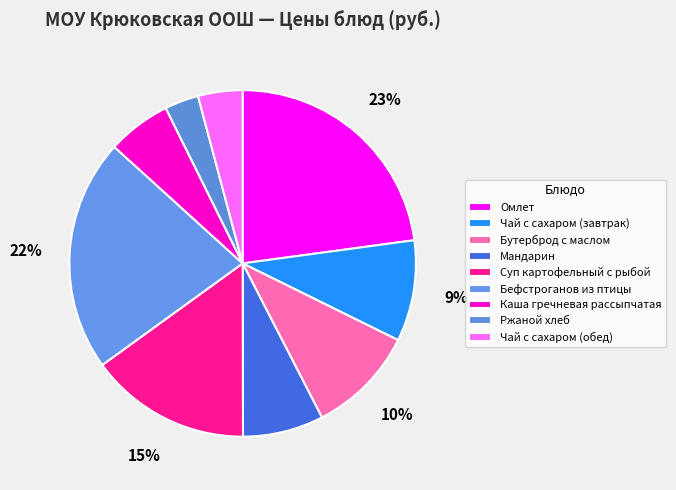

How many segments does this pie chart have?

9